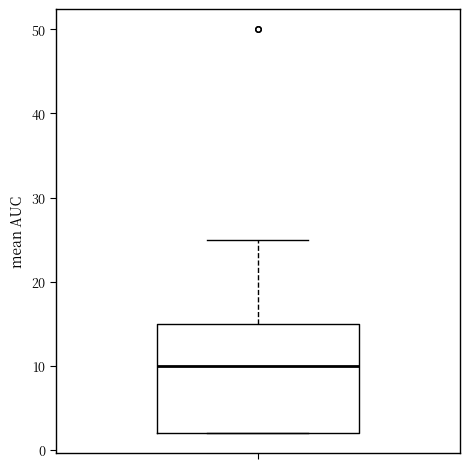

Read this box plot against the y-axis: the position of the median line, the range covered by the box, and the ends of both whiskers. The values are not printed on the chart, so give them approximately, as read against the axis.

median 10, box 2 to 15, whiskers 2 to 25